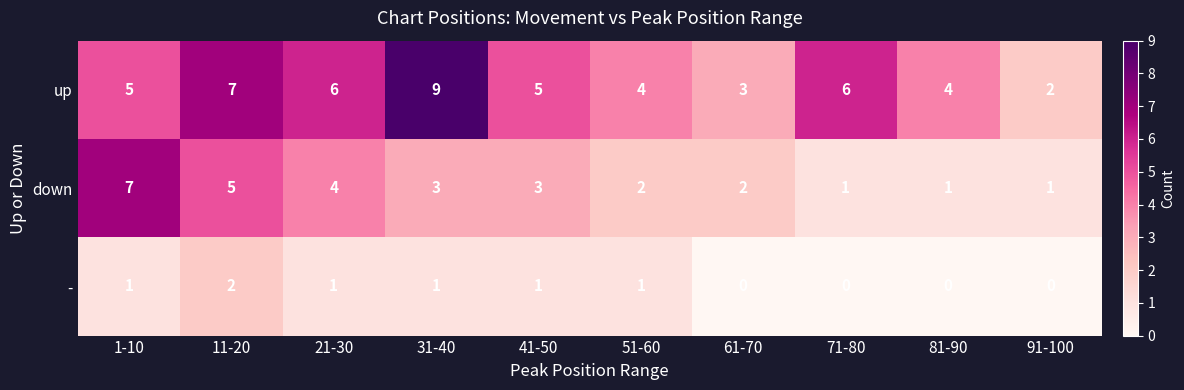

Which series has the largest range (max minus min)?

up